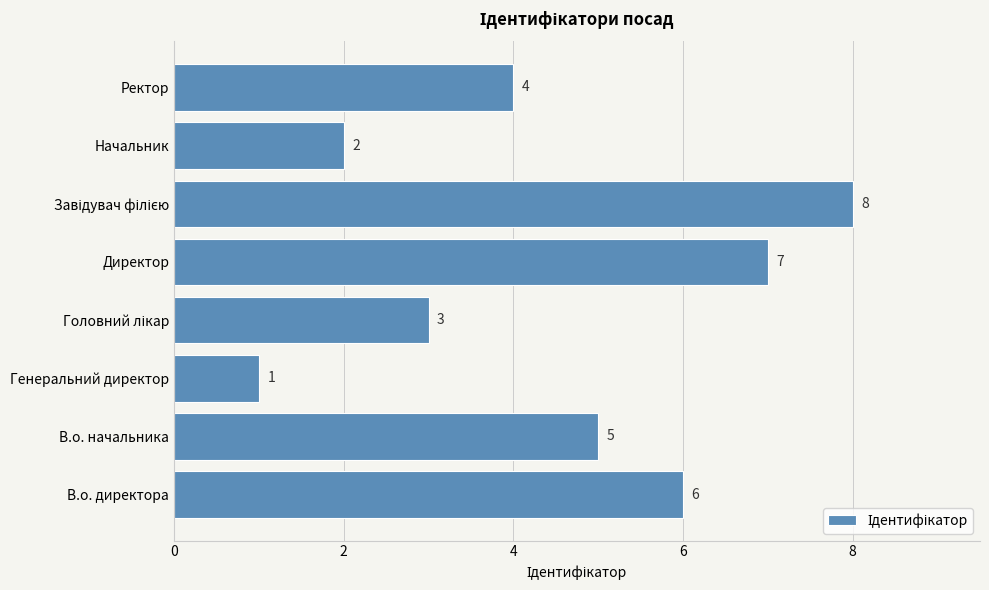

How many data points are less than 5?

4